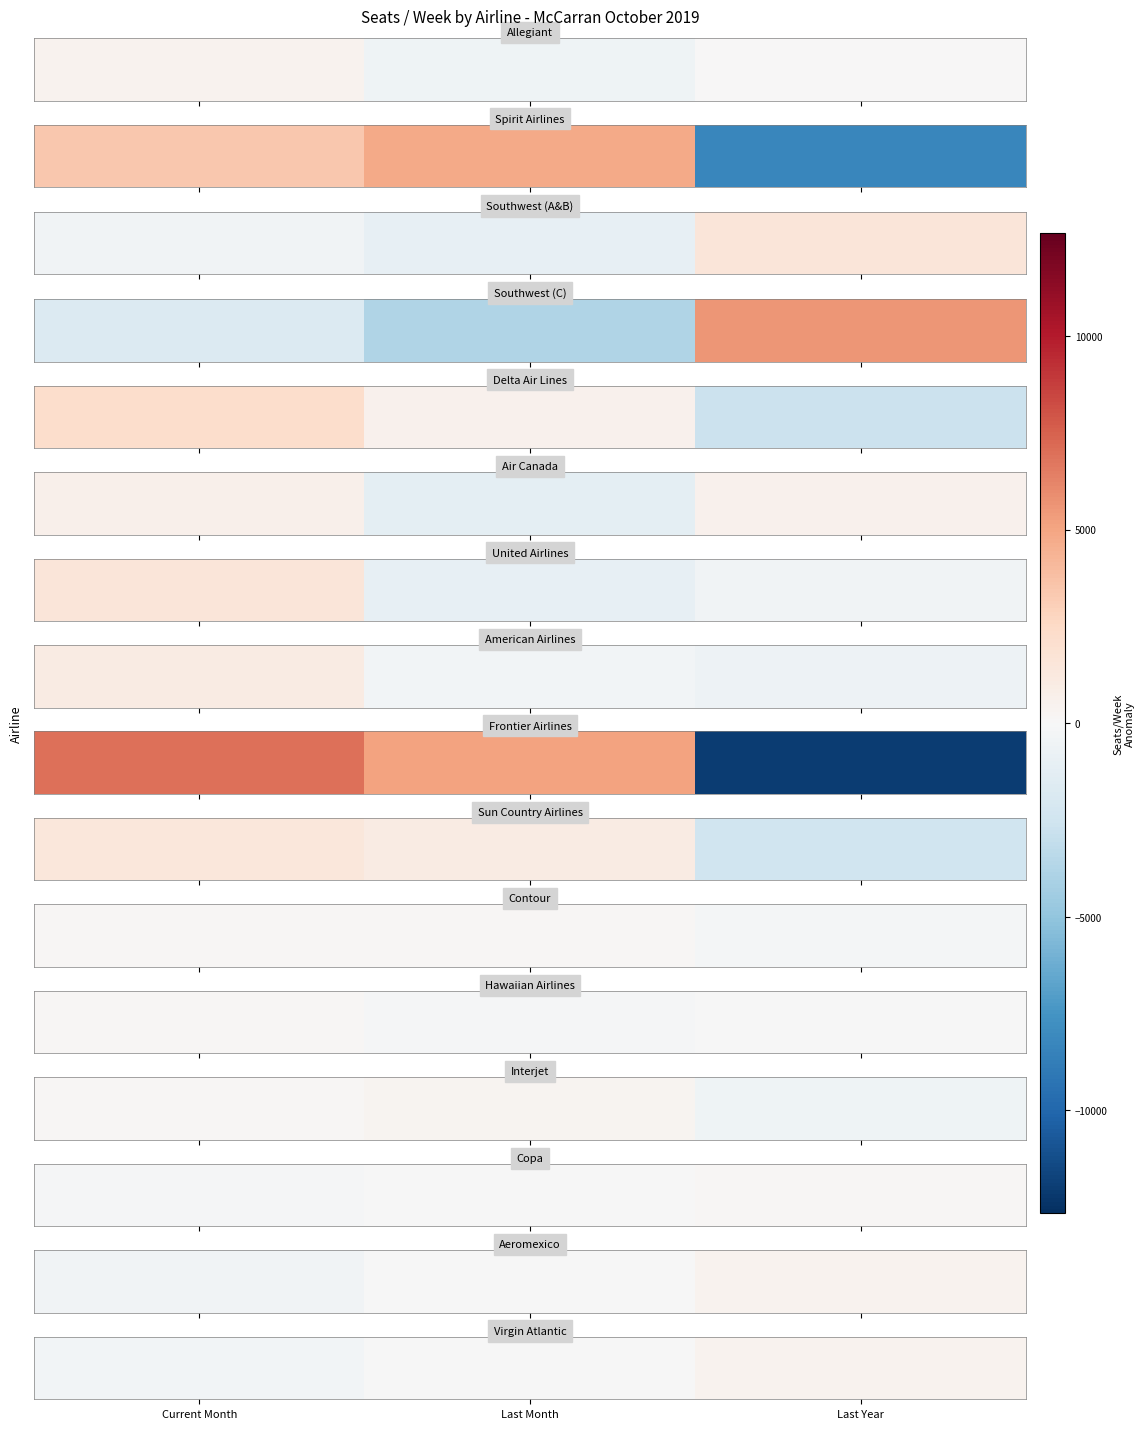

What is the sum of the values at Last Year and Current Month?

63.7